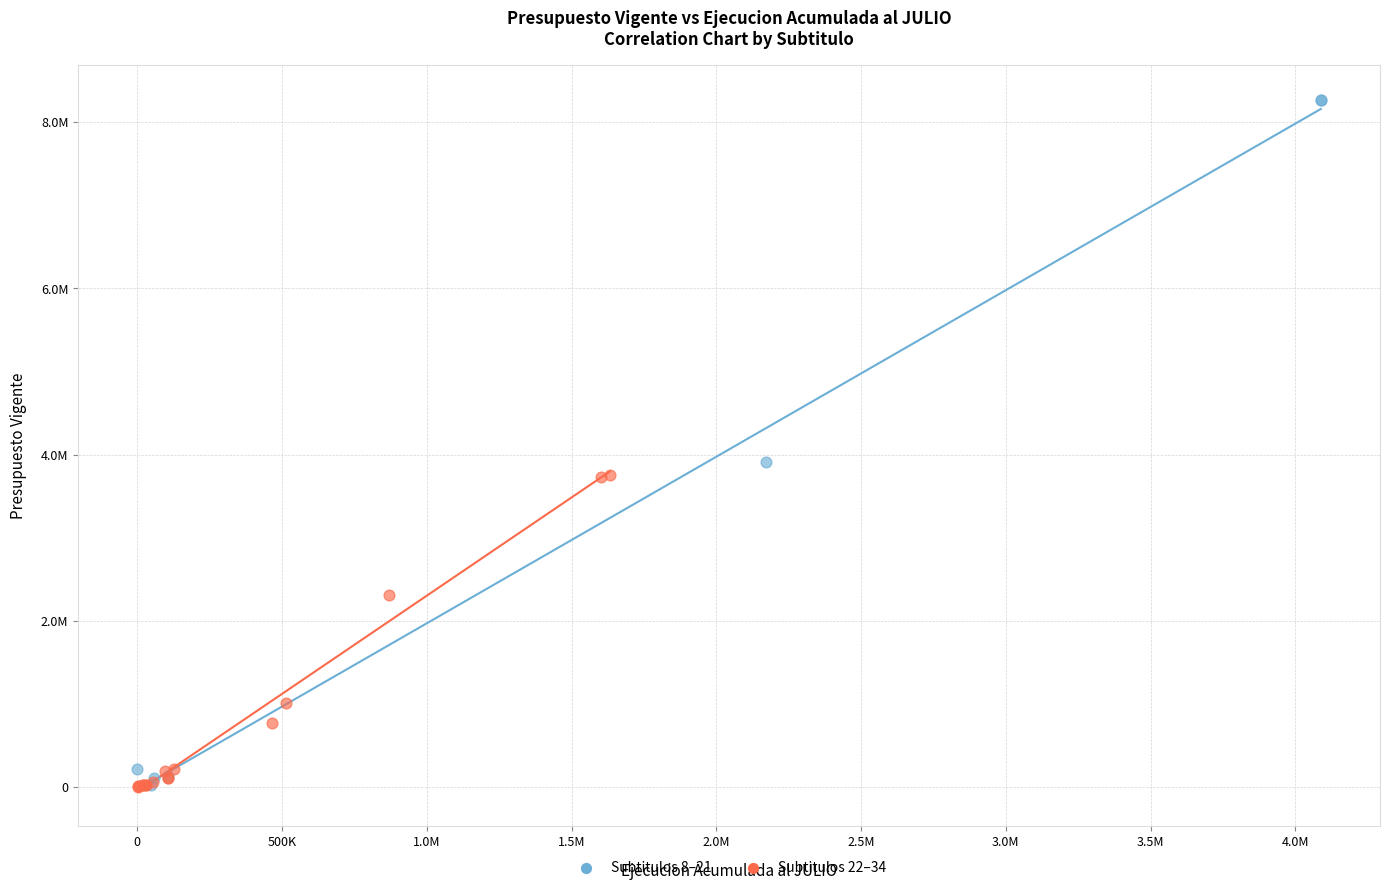

What are all the series names shown in the legend?

Subtitulos 8–21, Subtitulos 22–34